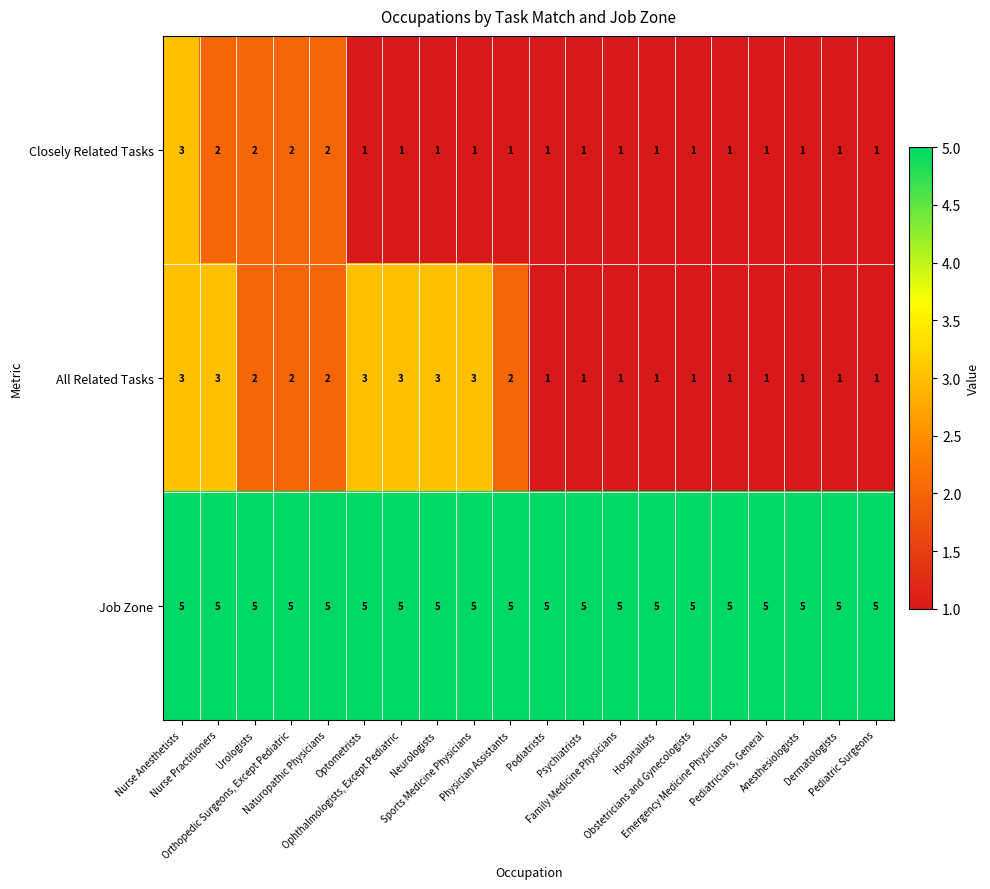

What is the lowest value of the Job Zone series?

5